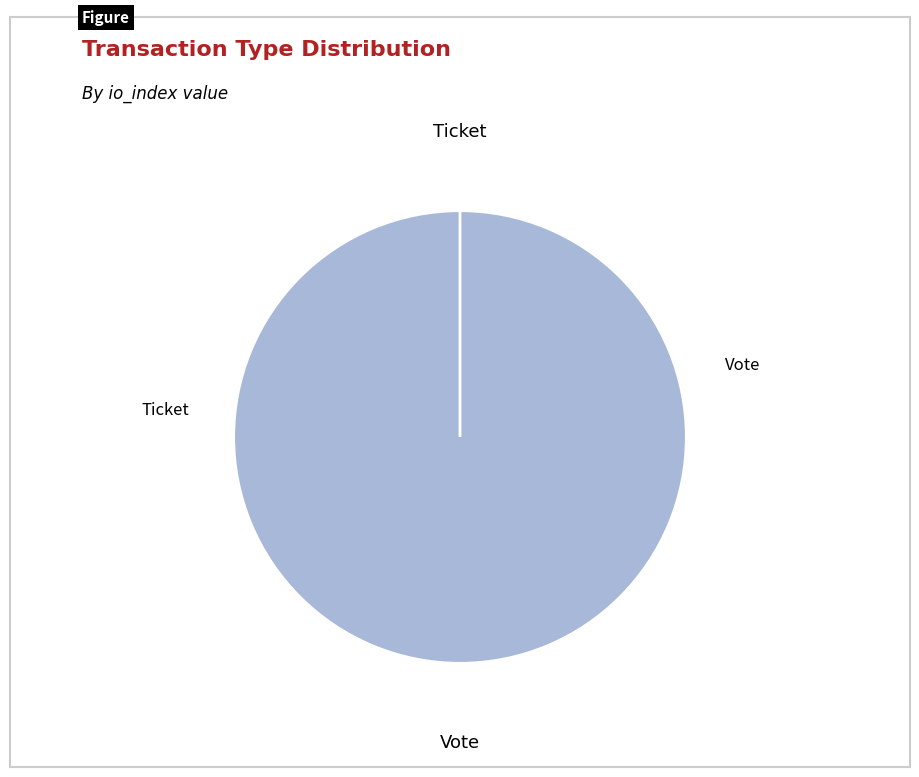

What percentage do Ticket and Vote together represent?

100.0%